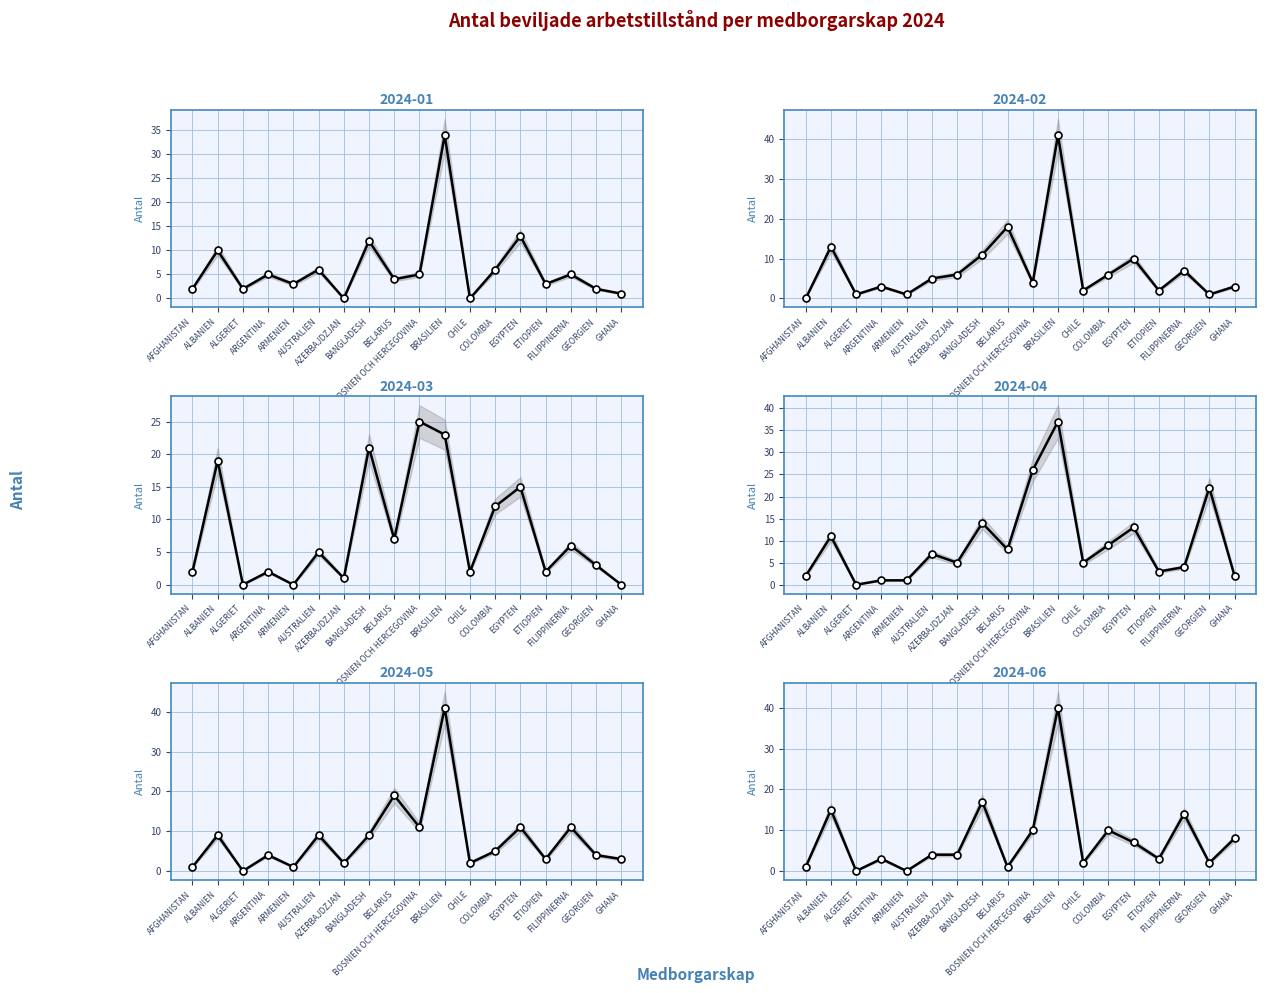

What is the label of the 7th point from the left?

AZERBAJDZJAN